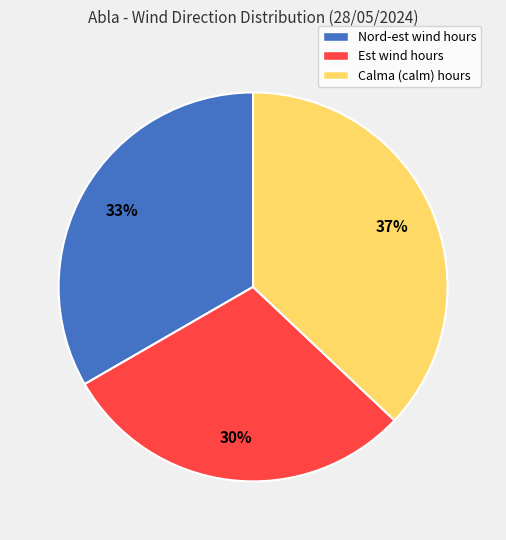

To the nearest percent, what is the average slice percentage?

33%